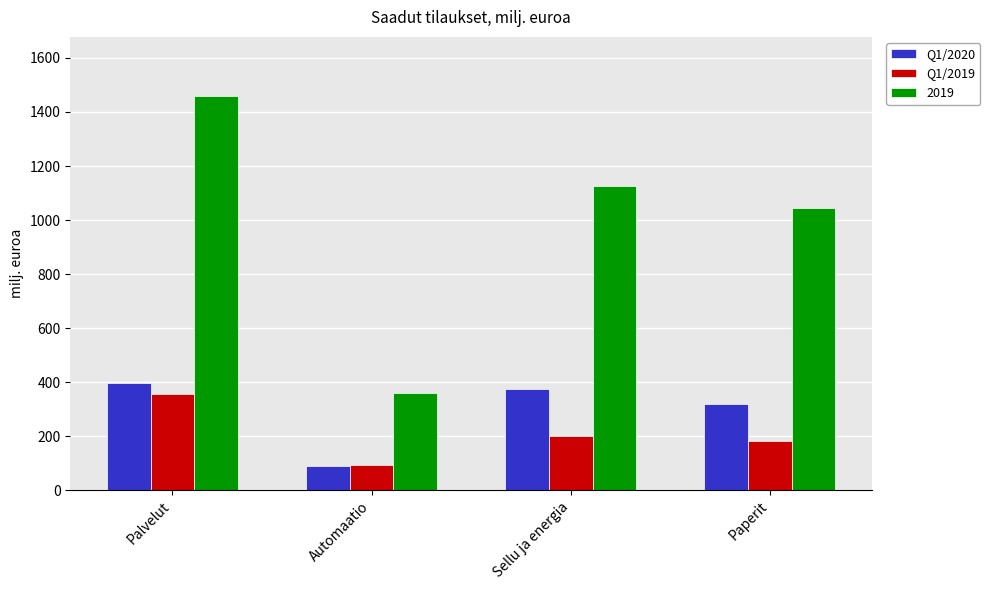

At which label is Q1/2019 closest to 226?

Sellu ja energia